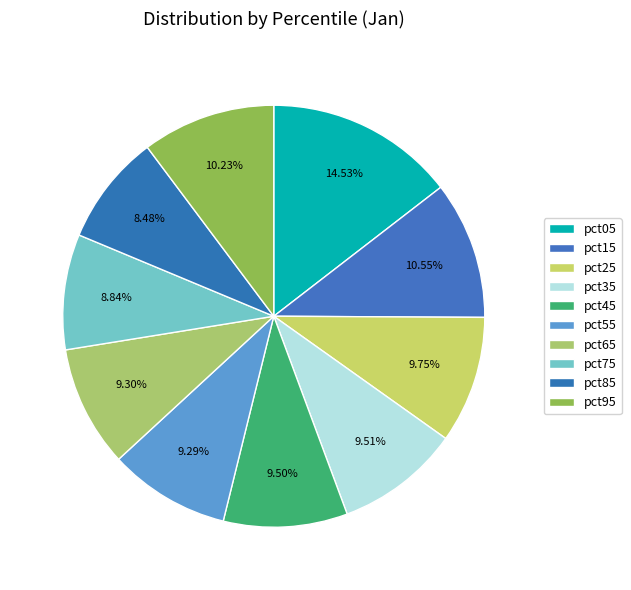

How many slices are in this pie chart?

10